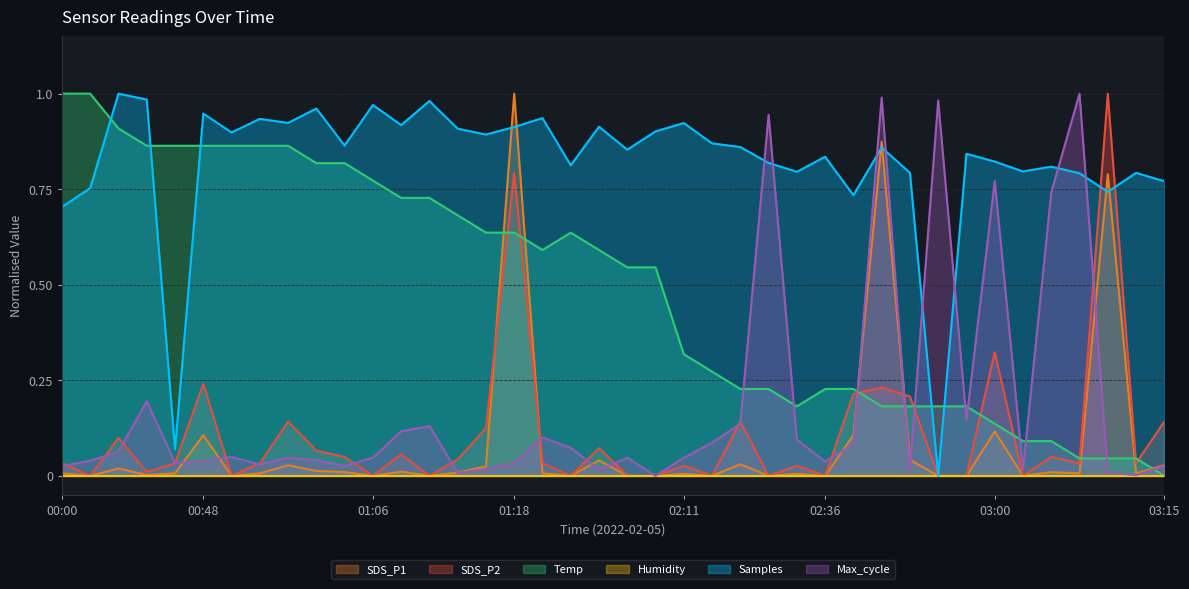

How many lines are shown in the chart?

6